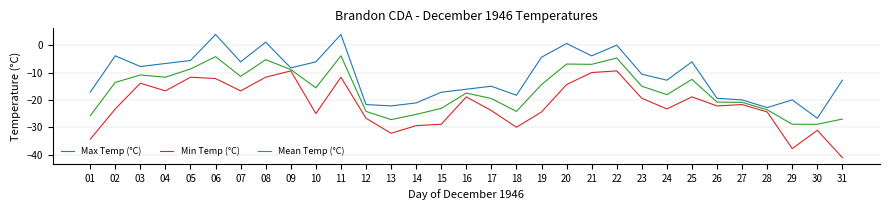

What is the total value across all series at 12?

-72.6